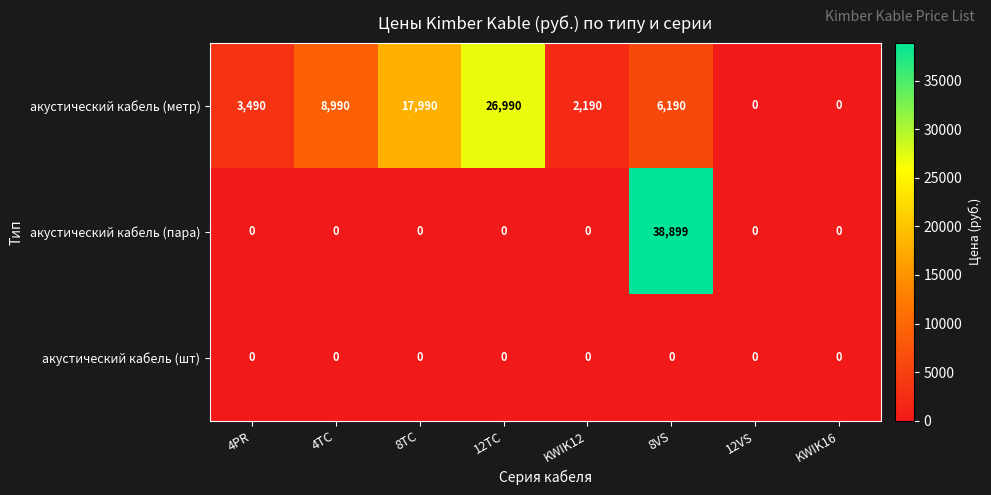

The value of акустический кабель (метр) at KWIK12 is 3255. True or false?

False